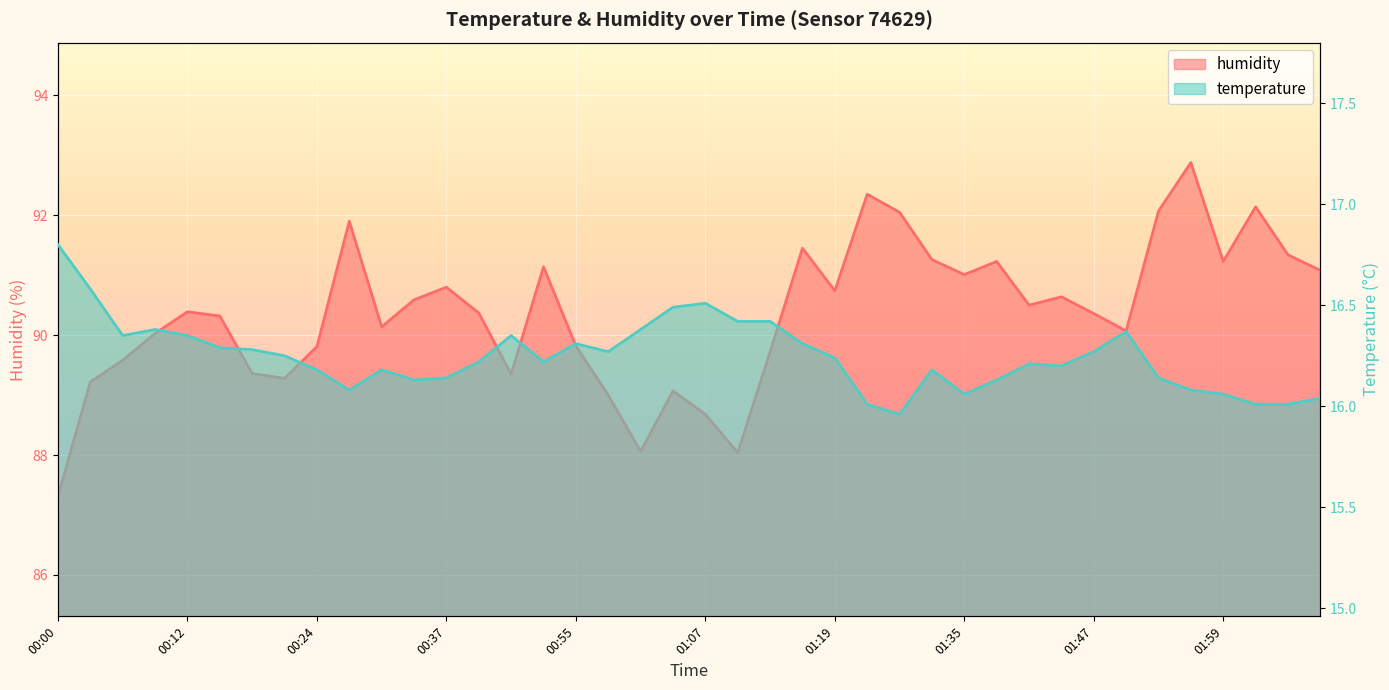

What is the sum of all temperature values?

649.9